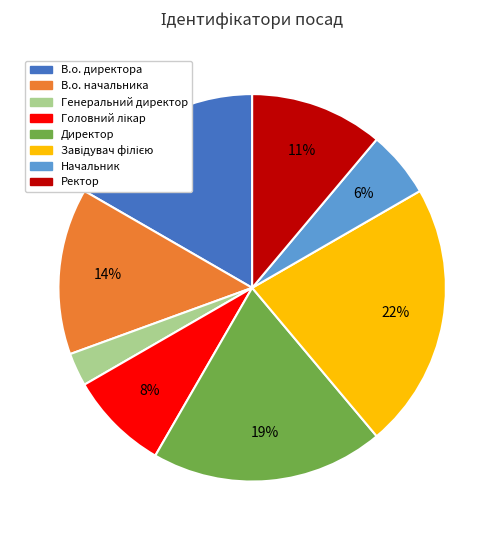

To the nearest percent, what is the average slice percentage?

12%